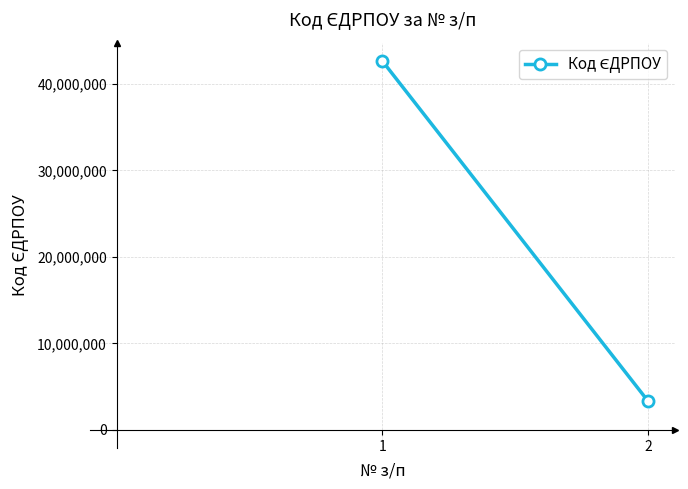

Reading left to right, list all the values displayed in this chart.

42631262	3328468